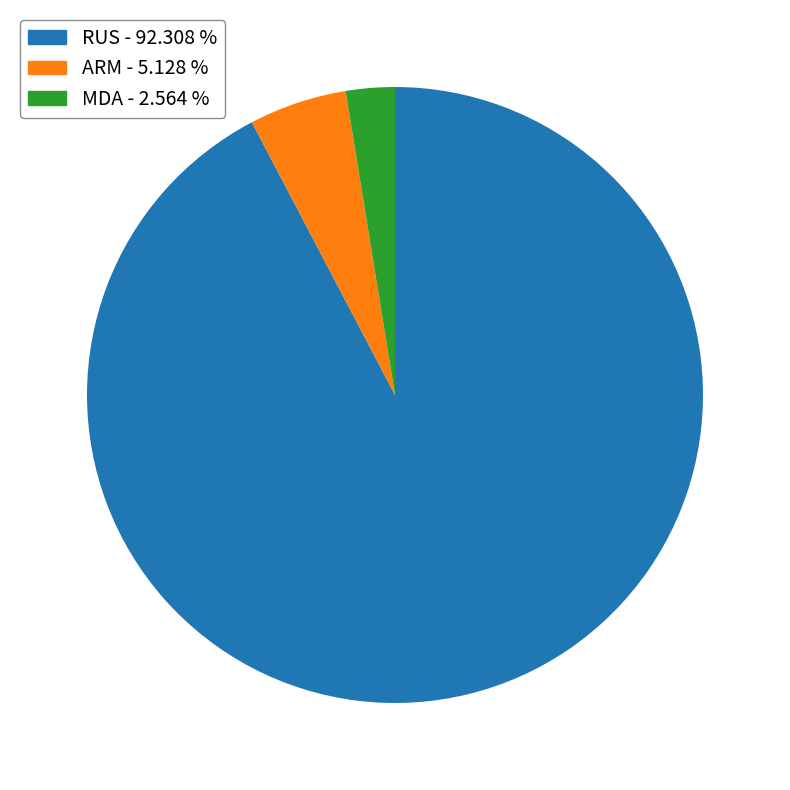

Rank the categories by value from highest to lowest.

RUS, ARM, MDA